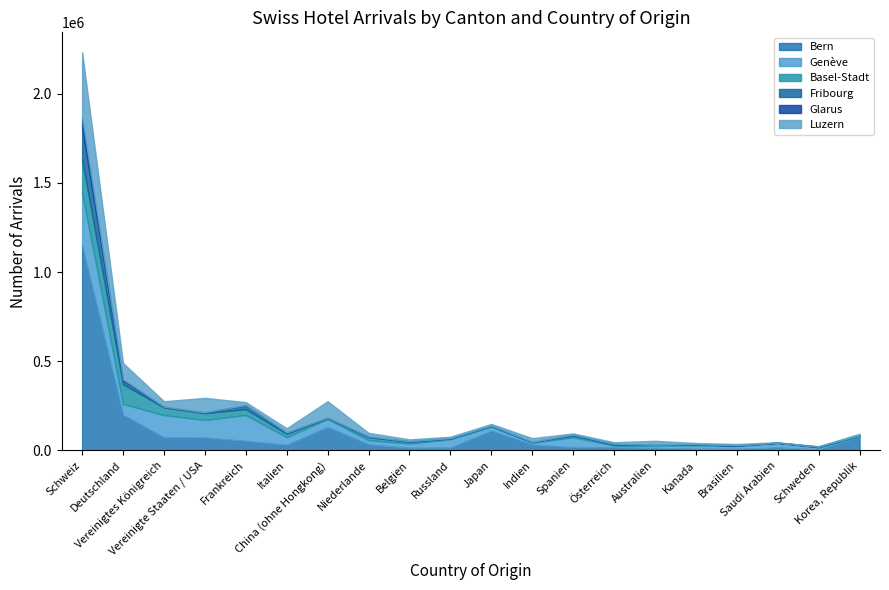

True or false: Luzern has more than 2 points higher than both neighbors.

True